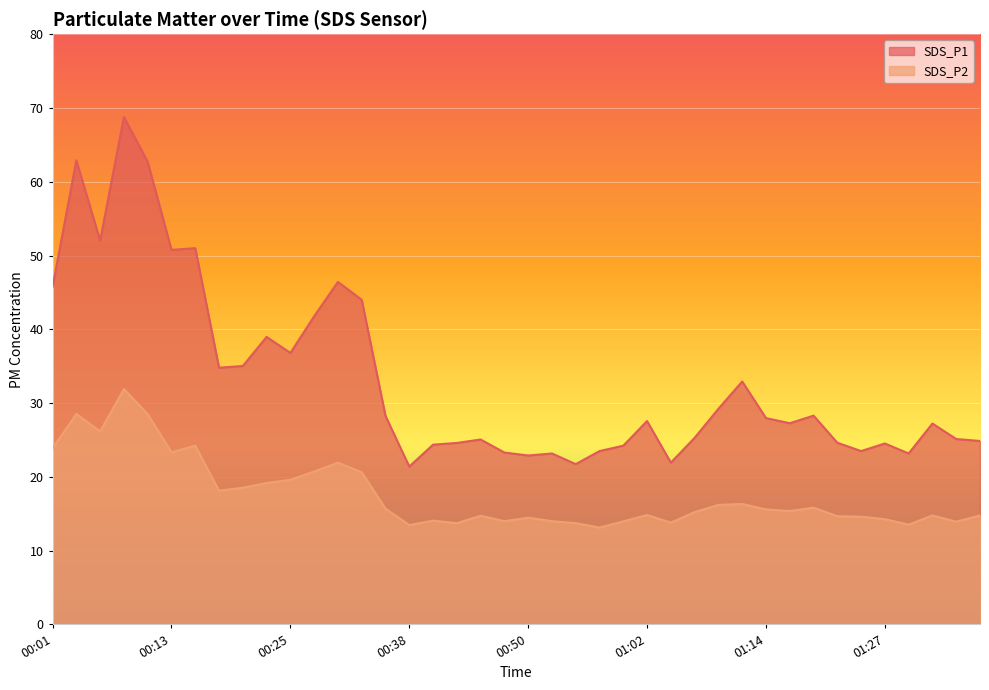

Between 01:00 and 01:05, which is larger?

01:00